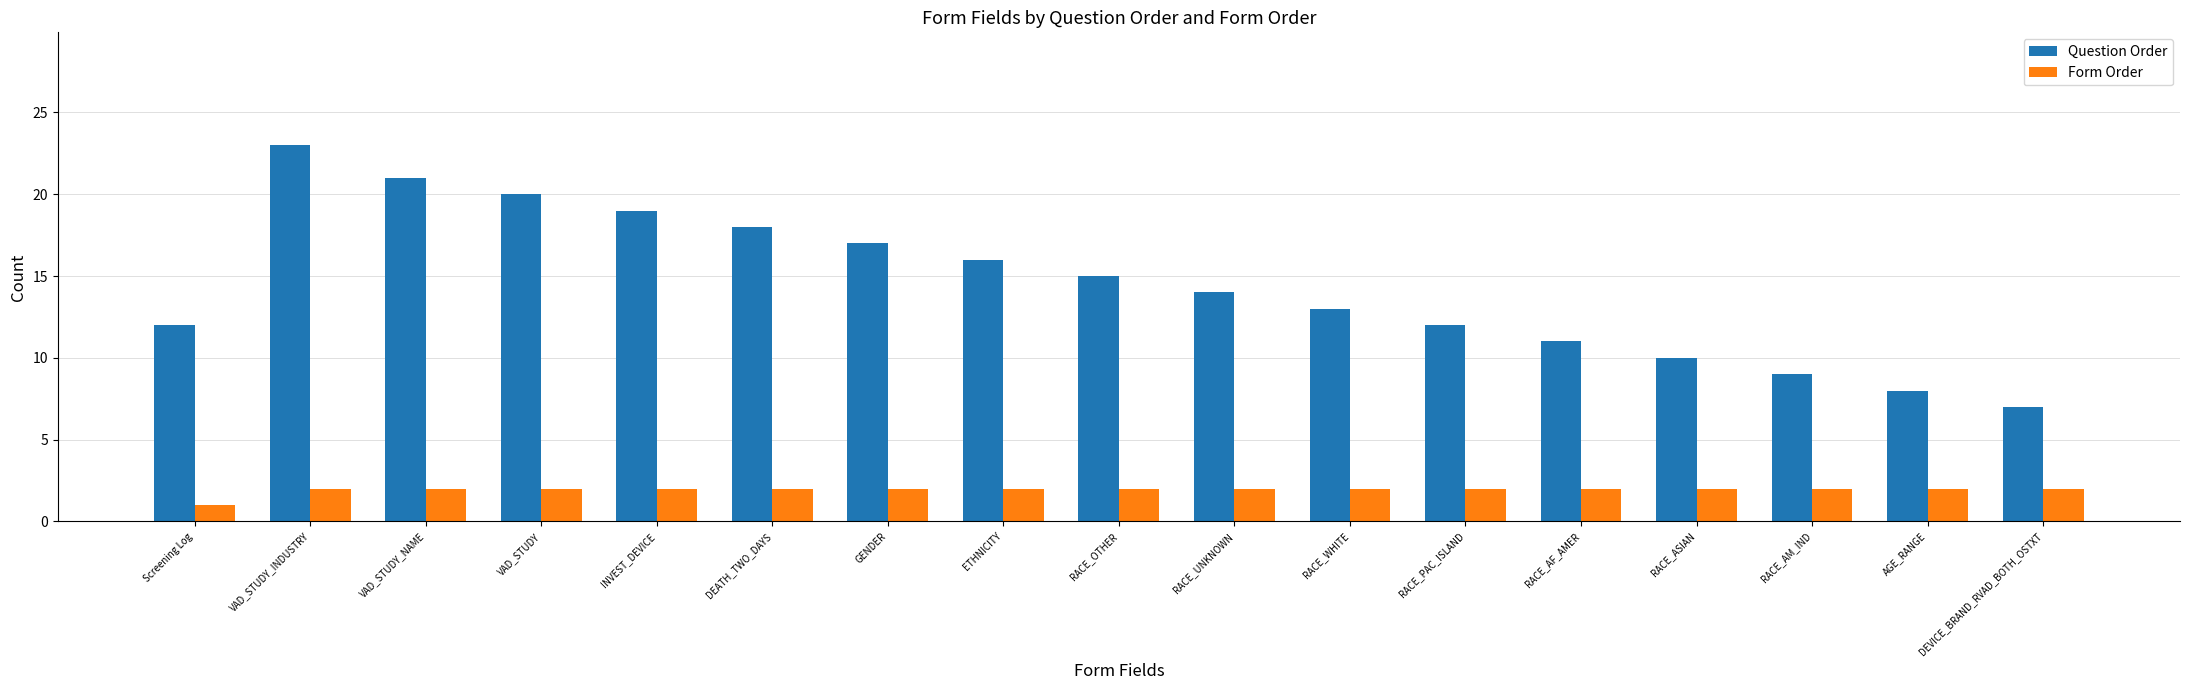

What is the label of the 14th bar from the right?

VAD_STUDY